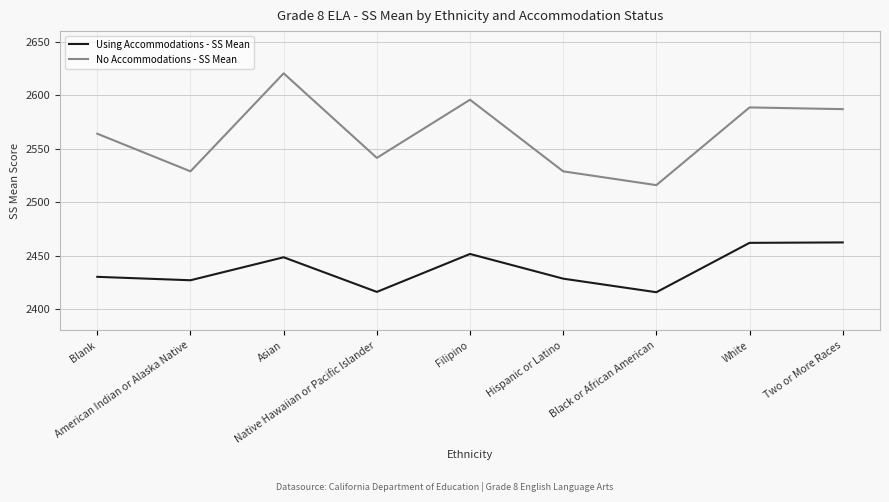

At Blank, list the series in order from smallest to largest.

Using Accommodations - SS Mean, No Accommodations - SS Mean